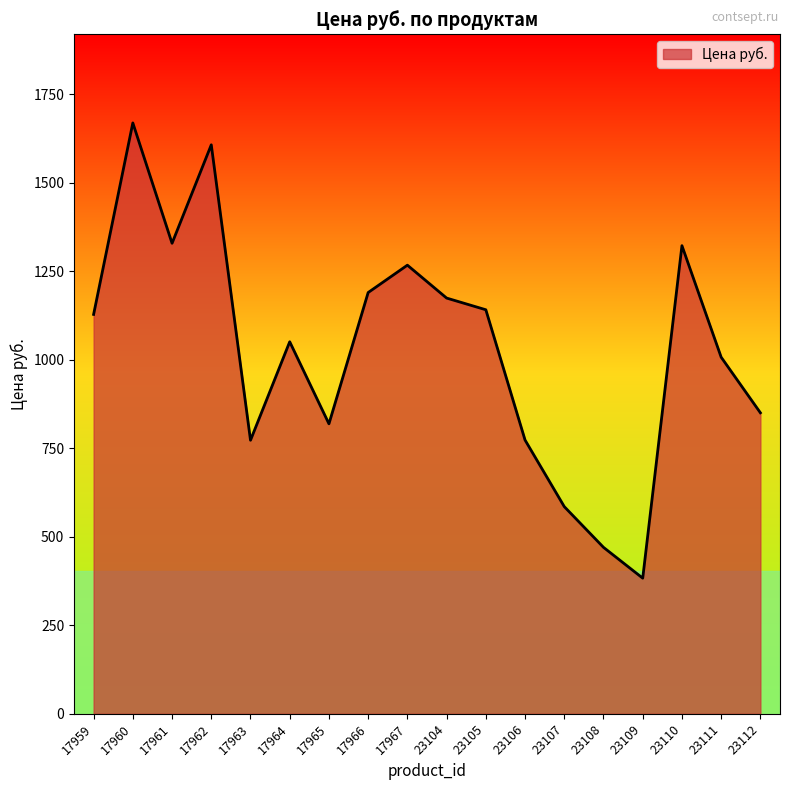

Approximately how many times larger is the value at 17960 compared to 17964?

1.6